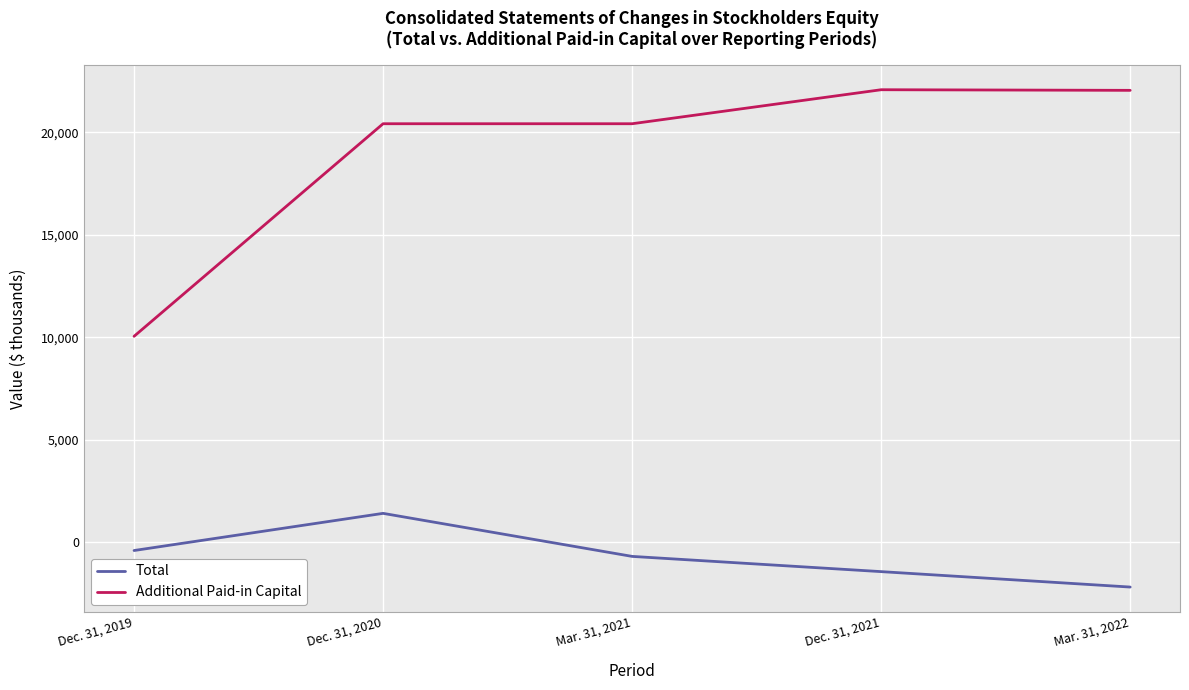

Read the Additional Paid-in Capital value at Mar. 31, 2021, to the nearest 10.

20410